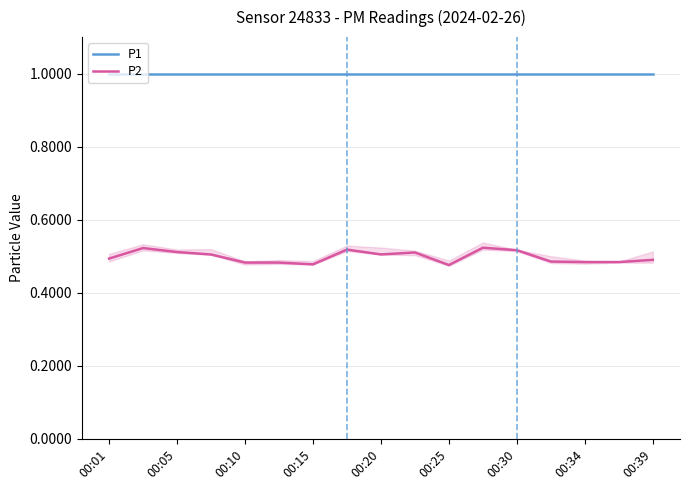

What is the minimum value for P1?

1.0